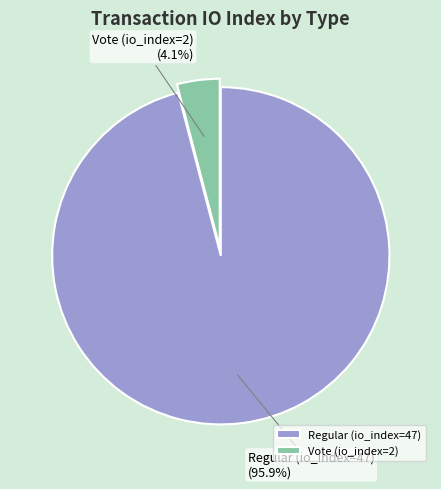

To the nearest percent, what is the difference between the largest and smallest slice percentages?

92%